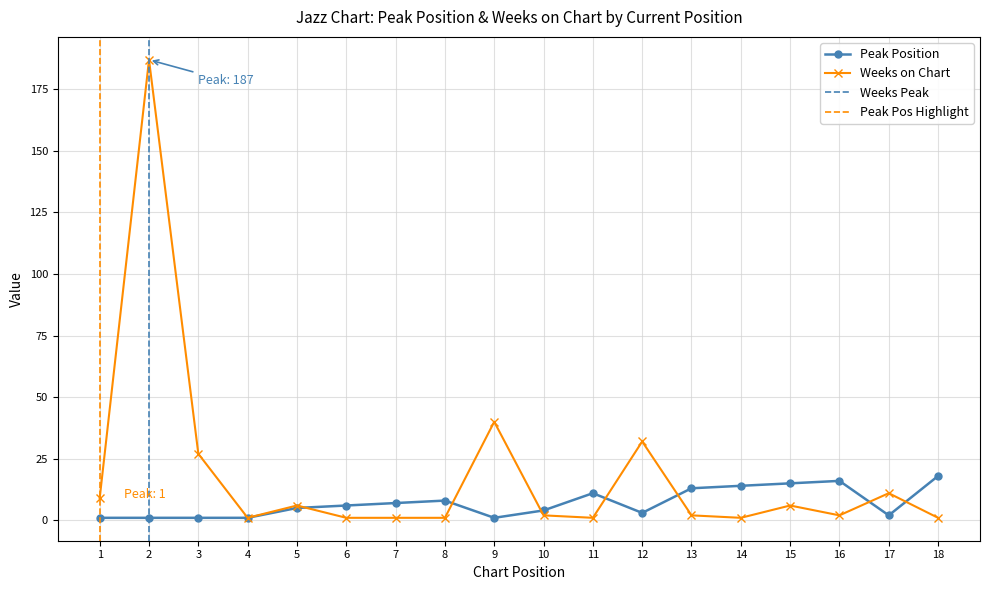

What is the difference between the highest and lowest values at 6?

5